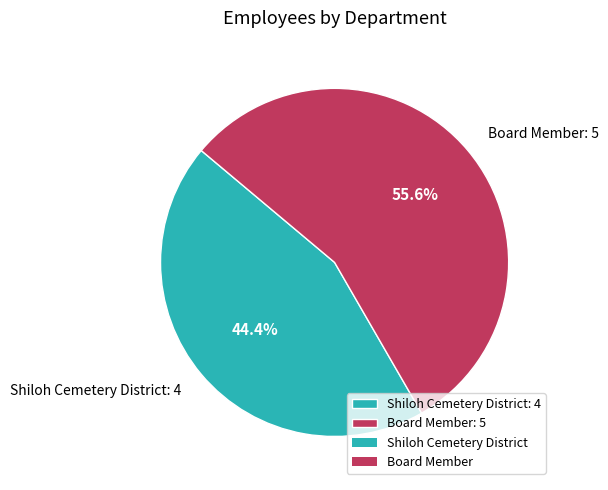

Which slice is the smallest?

Shiloh Cemetery District